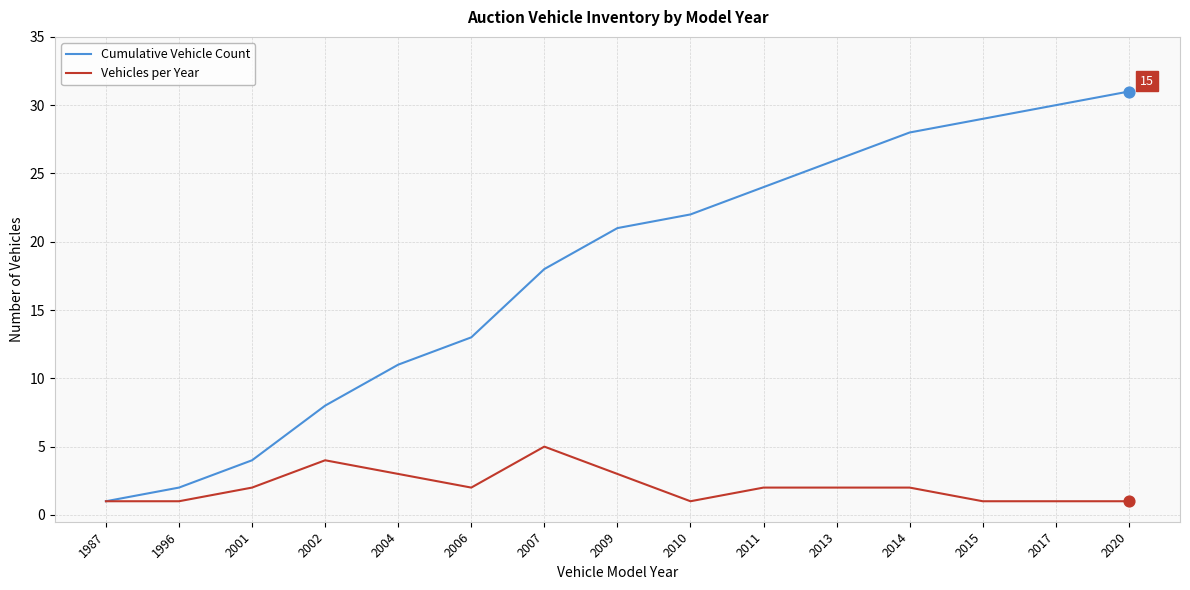

Which series has the largest total across all categories?

Cumulative Vehicle Count